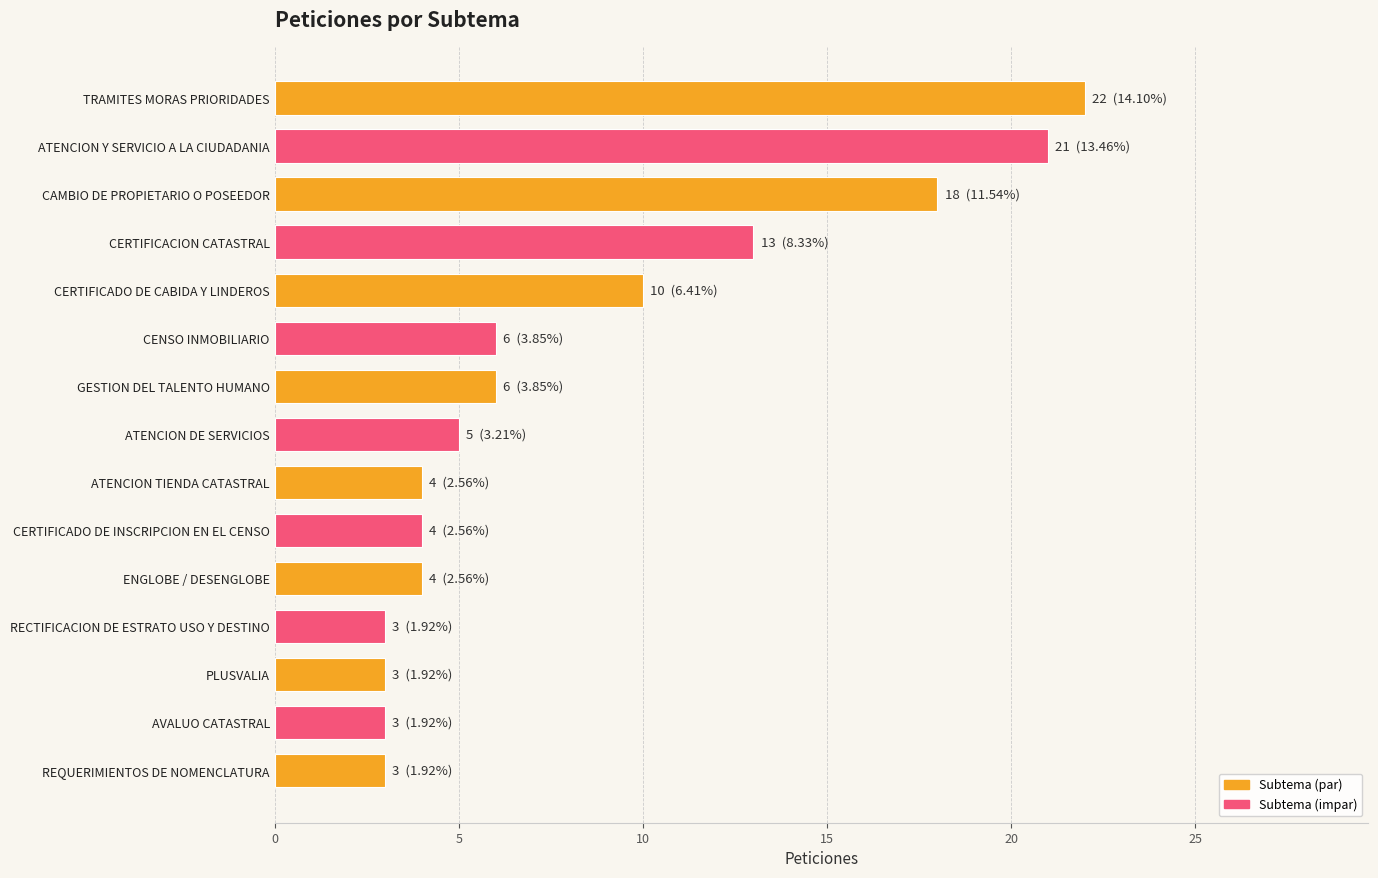

The chart shows a value of 4 at ENGLOBE / DESENGLOBE. True or false?

True